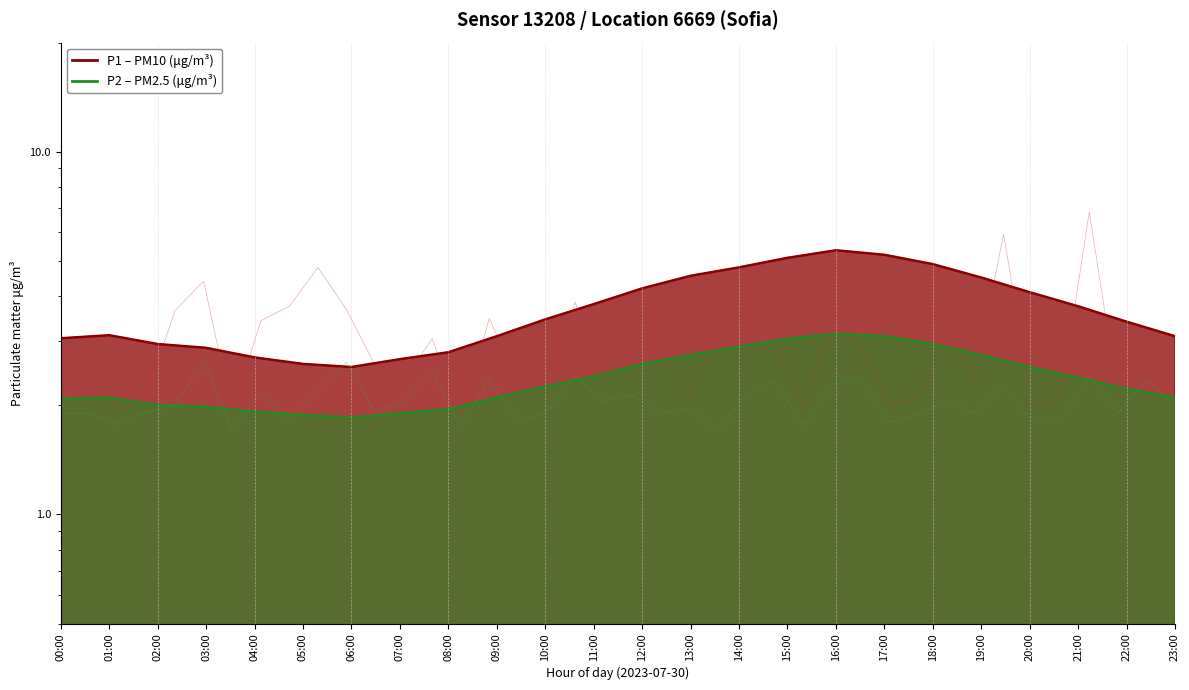

Reading left to right, what are all the values shown in this chart?

P1: 3.1	3.1	3.0	2.9	2.7	2.6	2.5	2.7	2.8	3.1	3.5	3.8	4.2	4.5	4.8	5.1	5.3	5.2	4.9	4.5	4.1	3.8	3.4	3.1
P2: 2.1	2.1	2.0	2.0	1.9	1.9	1.9	1.9	1.9	2.1	2.2	2.4	2.6	2.8	2.9	3.0	3.1	3.1	3.0	2.8	2.5	2.4	2.2	2.1